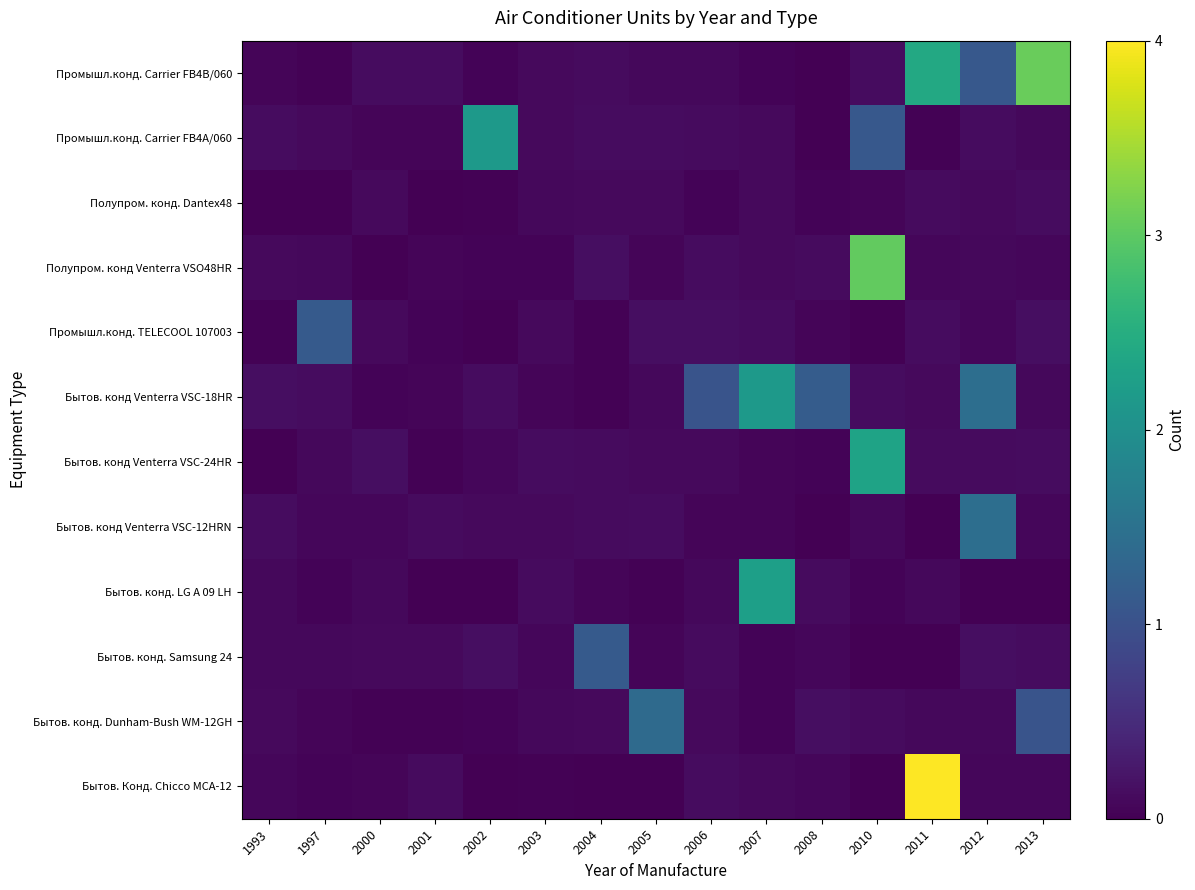

What is the difference between the highest and lowest values at 2007?

2.2